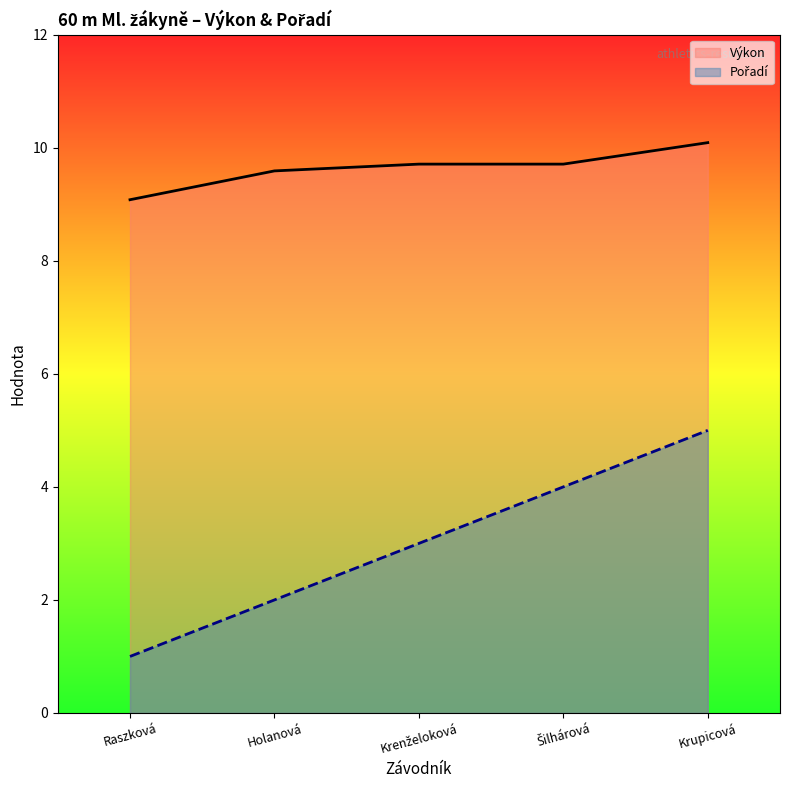

Between Holanová and Krenželoková, which series saw the biggest shift?

Pořadí